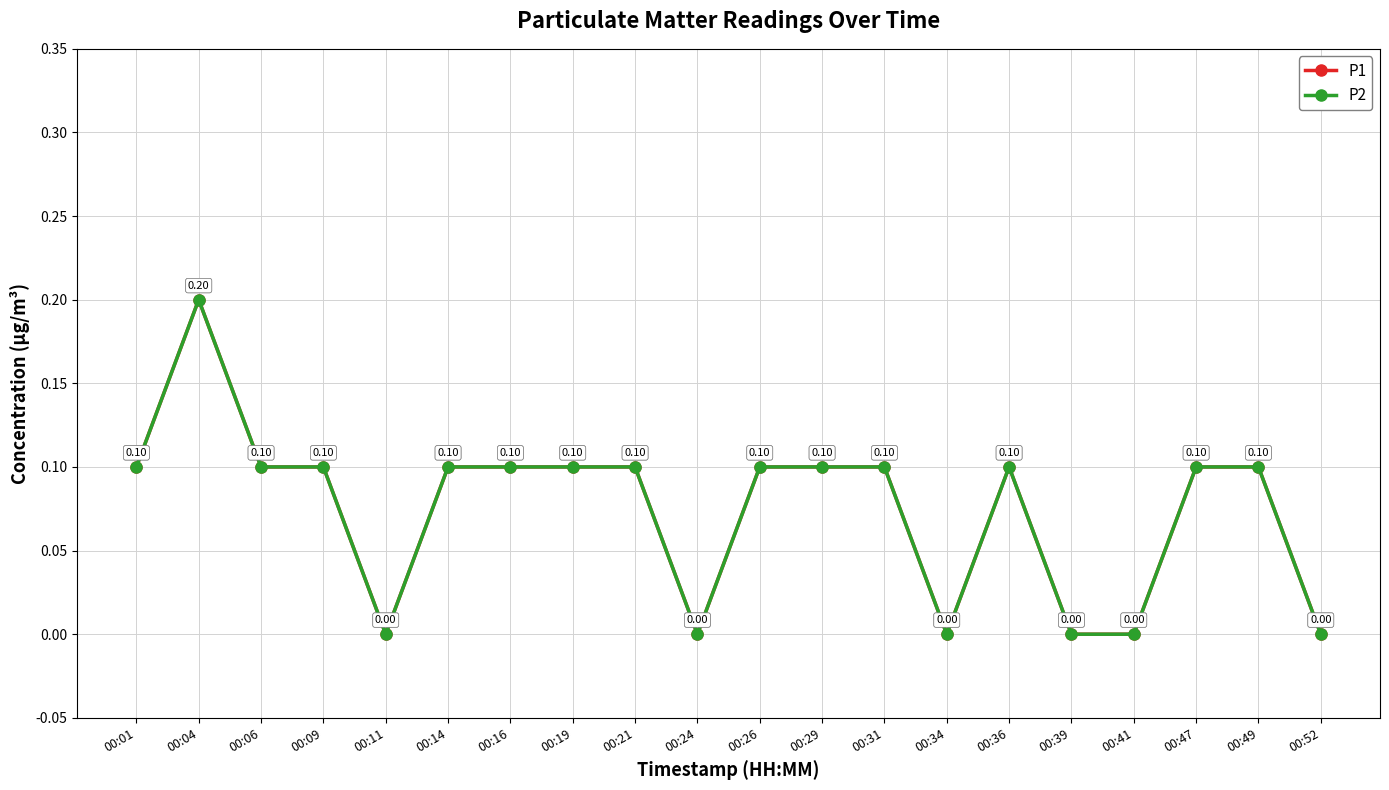

Where is the first local minimum for P2?

00:11